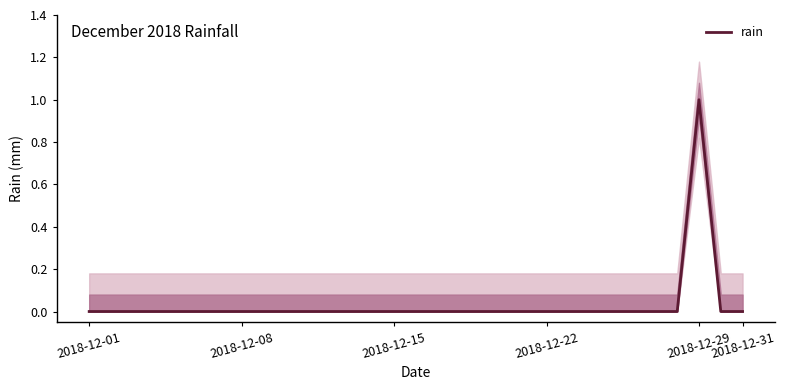

Count the number of categories in the chart.

31